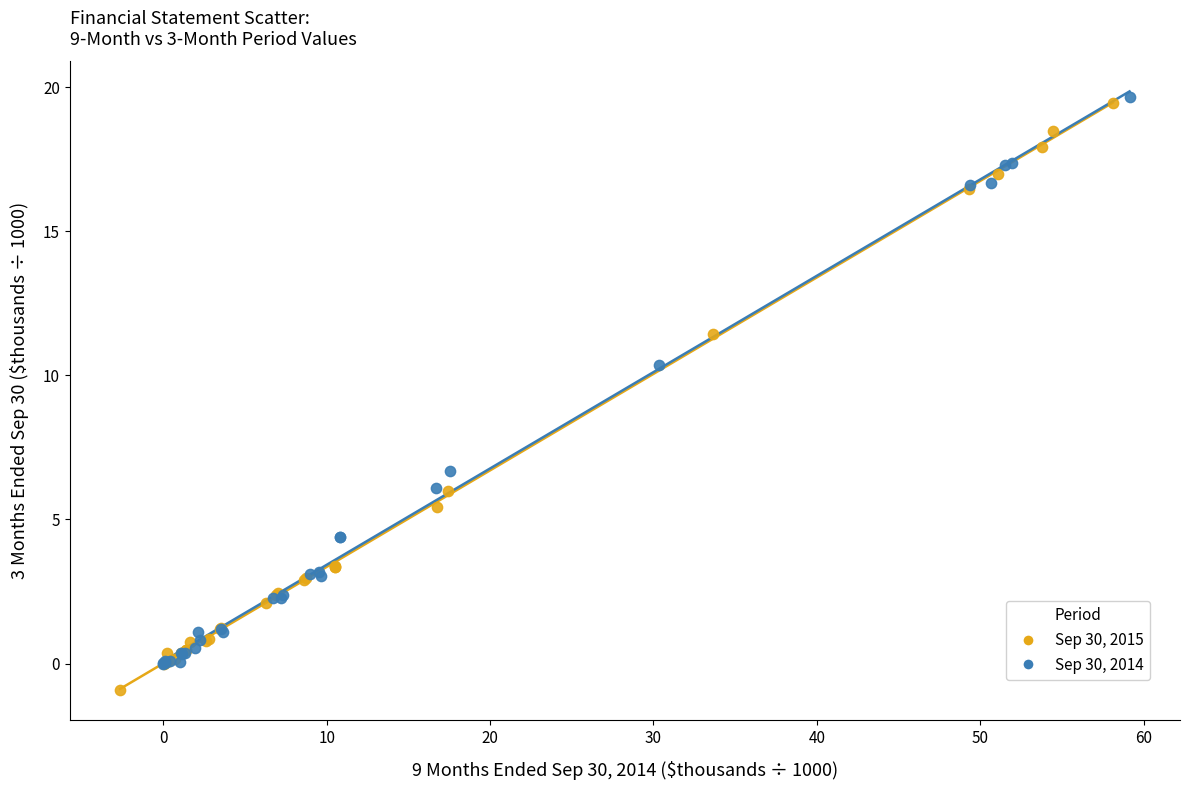

Which series contains the lowest Y value?

Sep 30, 2015